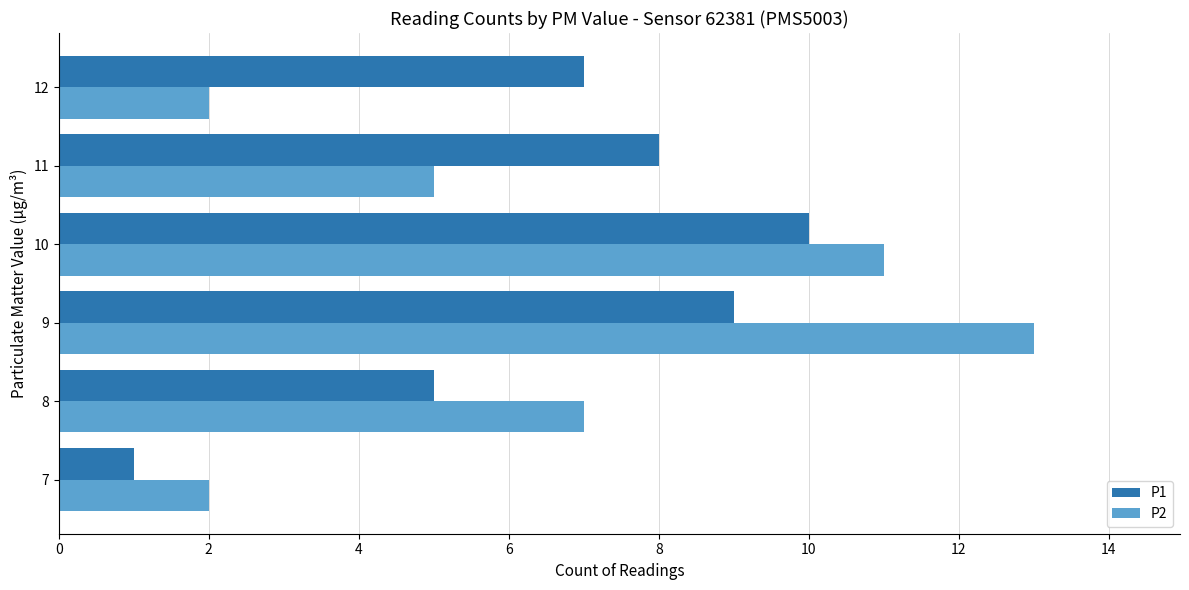

What is the total value across all series at 10?

21